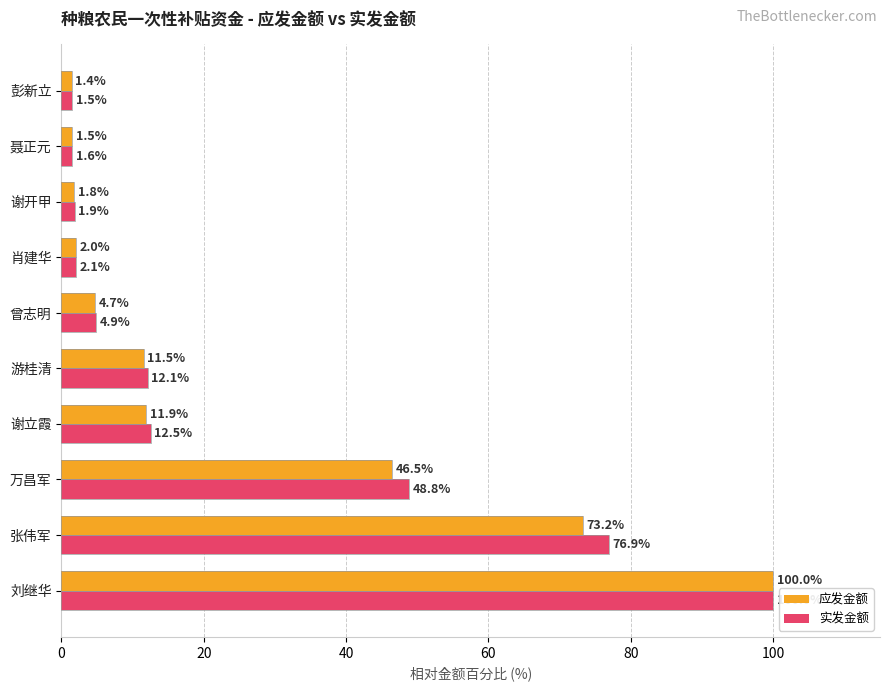

What is the smallest value displayed?

1.4